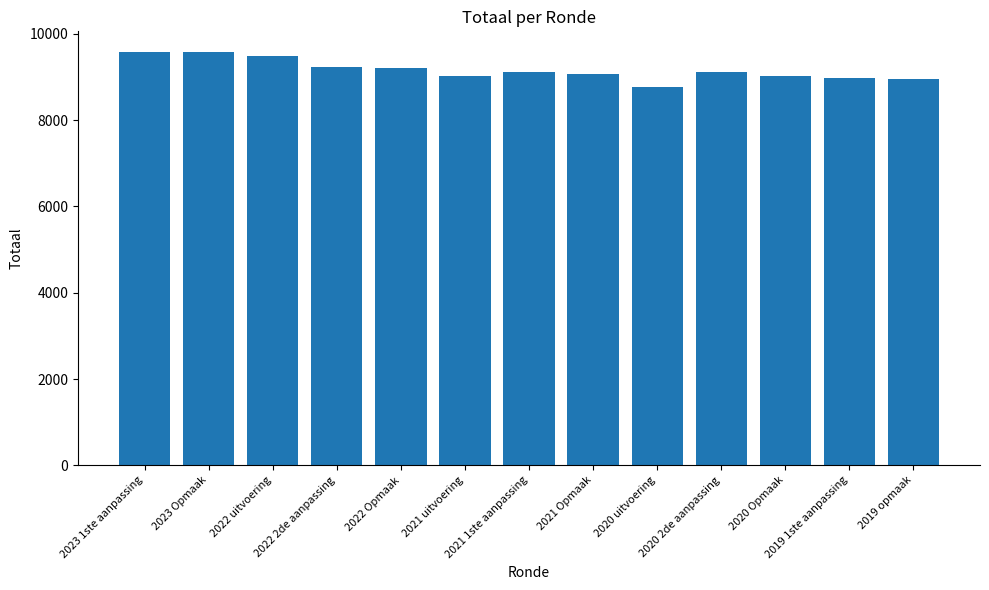

What is the value of the 4th bar from the left?

9219